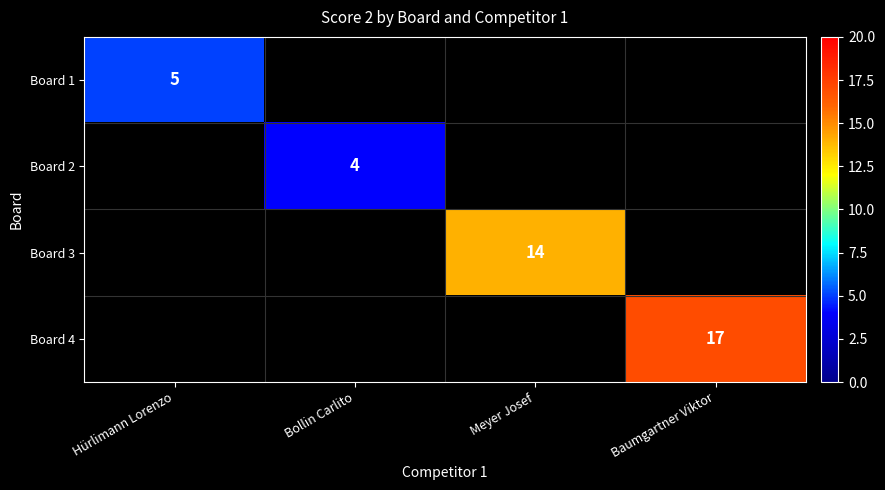

Is the value of Board 3 at Meyer Josef greater than the value of Board 4 at Baumgartner Viktor?

No